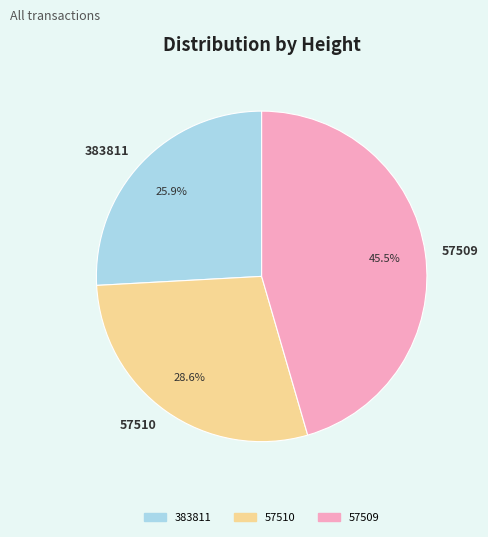

What is the largest slice in the pie chart?

57509